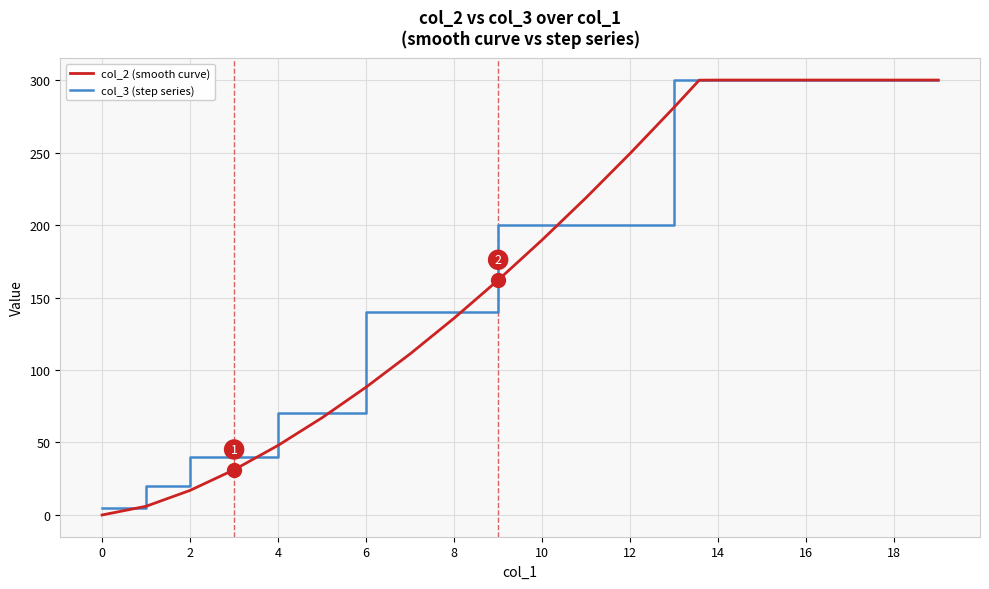

At how many categories does at least one series exceed 190?

12